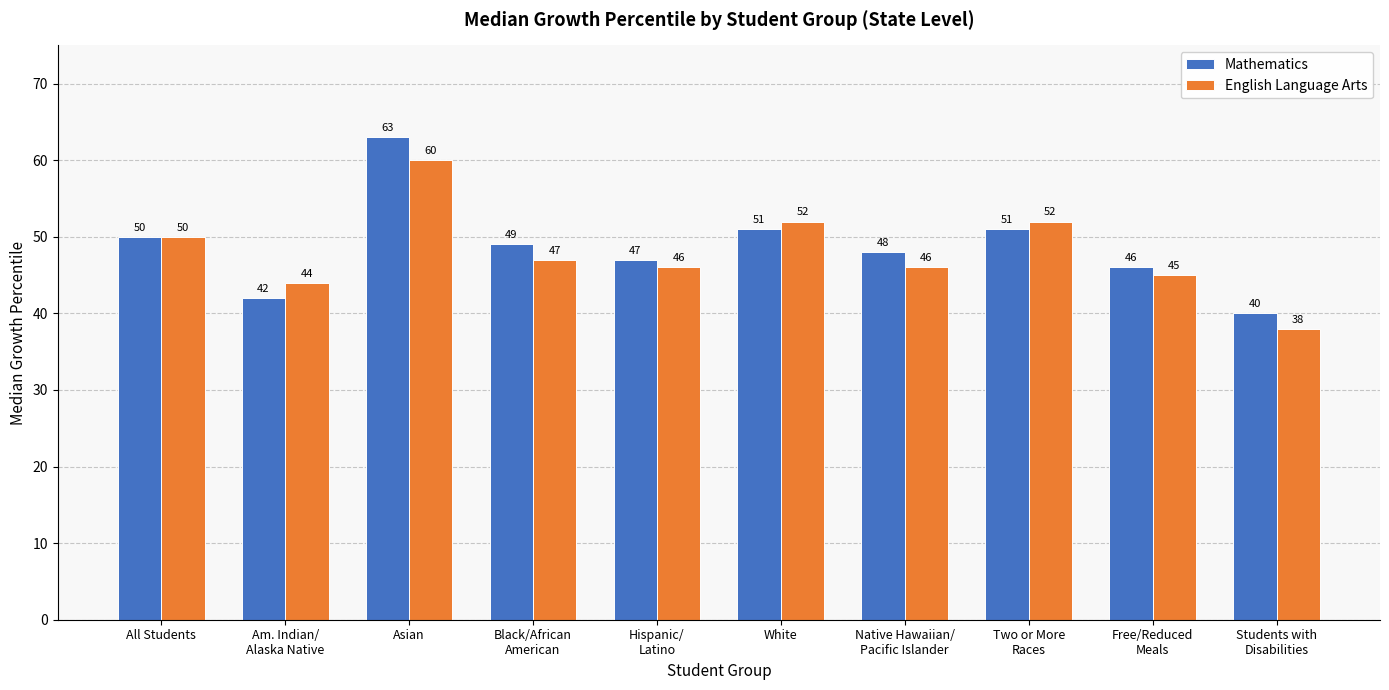

What is the approximate value of Mathematics at Black/African
American, to the nearest 10?

50